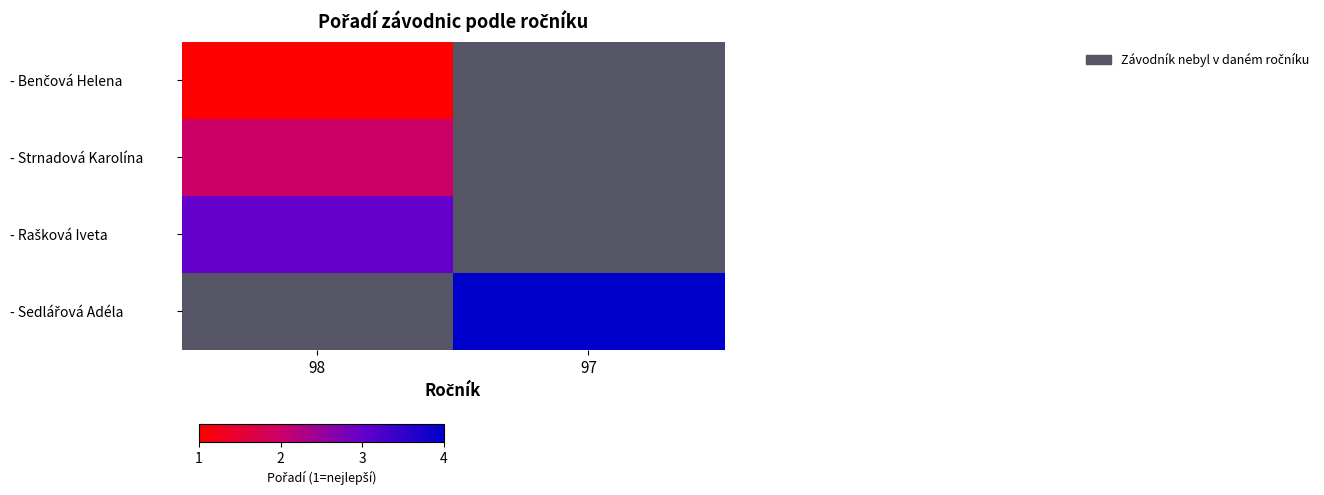

Which has a higher value, 98 or 97?

97